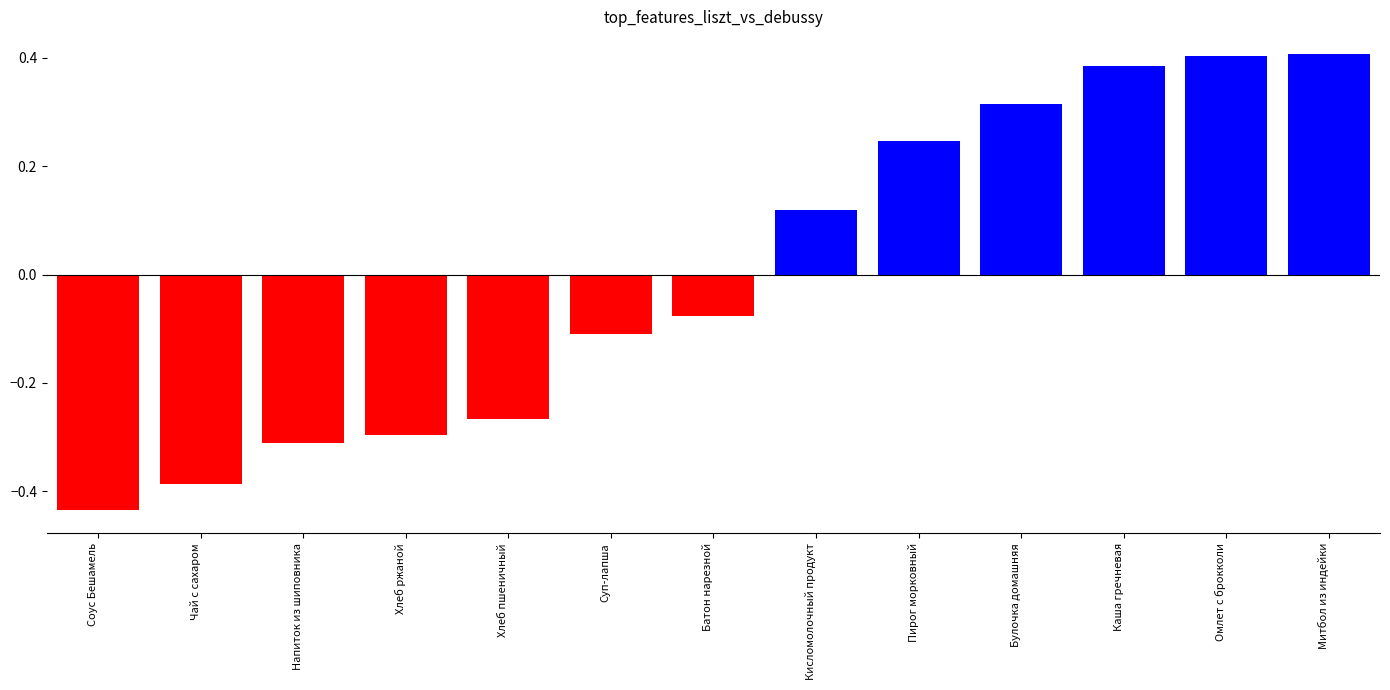

Which label corresponds to the smallest value in the chart?

Соус Бешамель